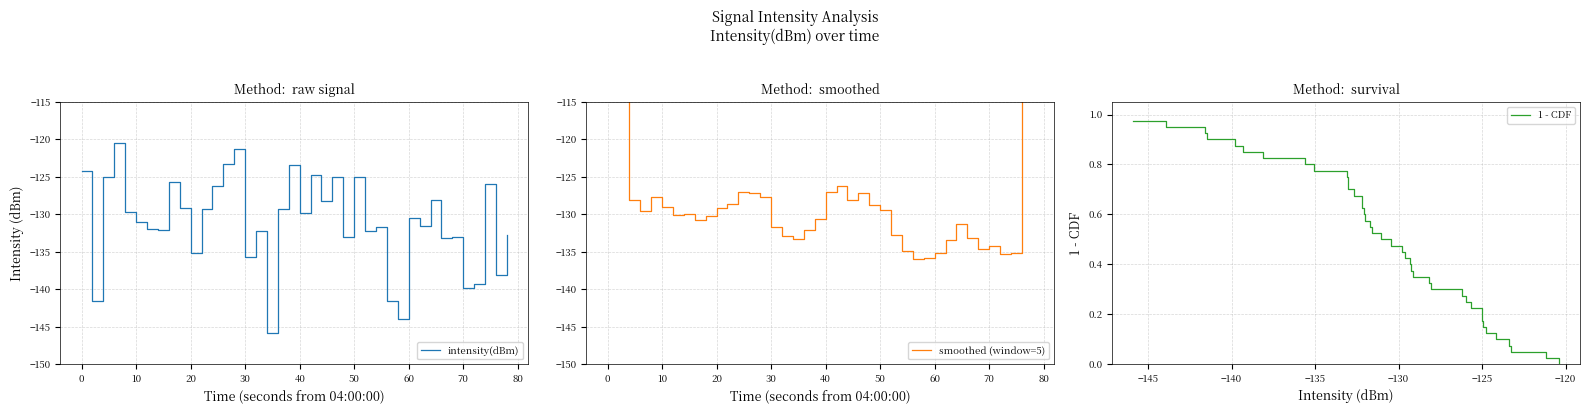

True or false: 1 - CDF has more than 1 points higher than both neighbors.

False